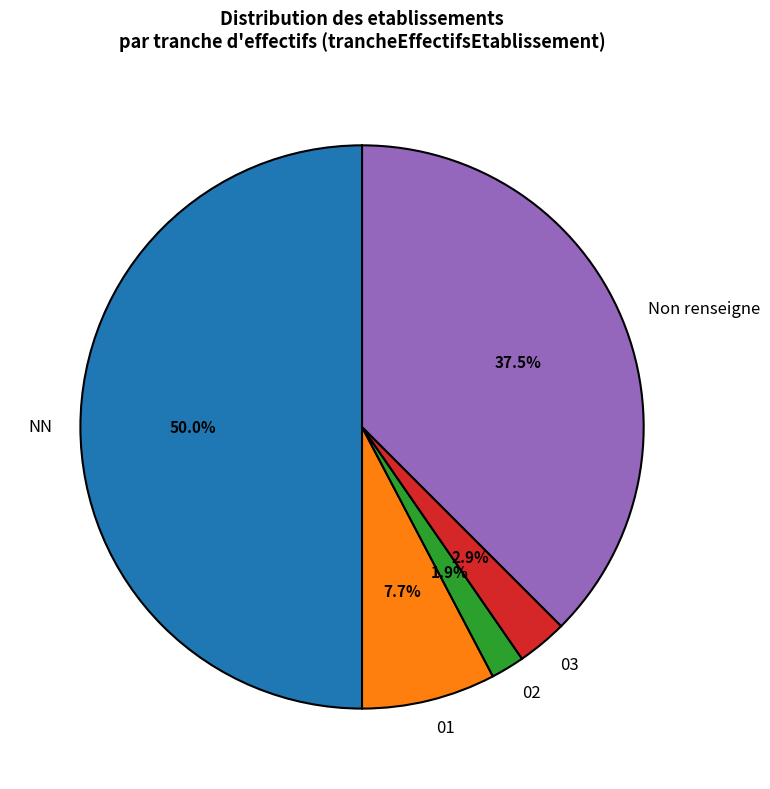

Approximately how many times larger is the value at 01 compared to 03?

2.7